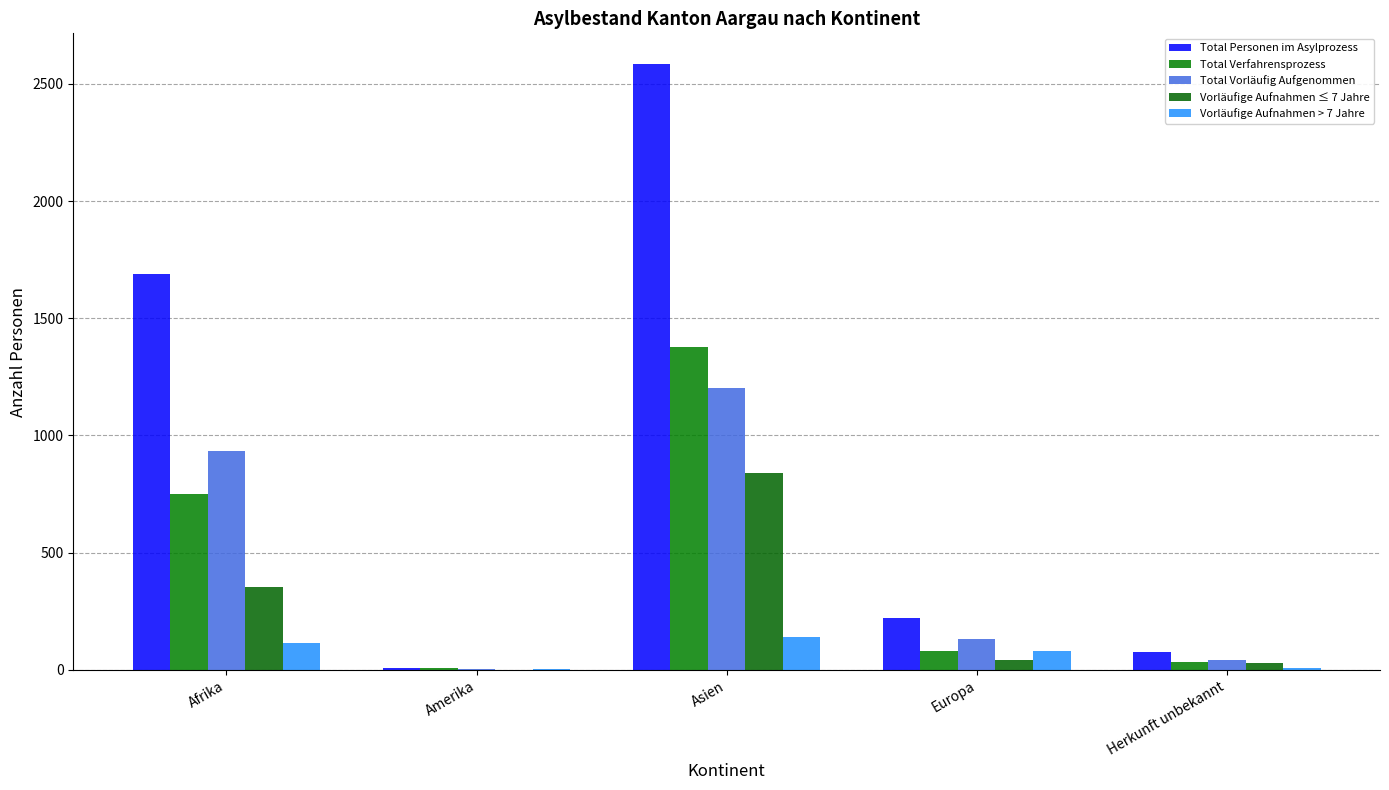

What is the difference between the maximum and minimum values in the Total Verfahrensprozess series?

1370